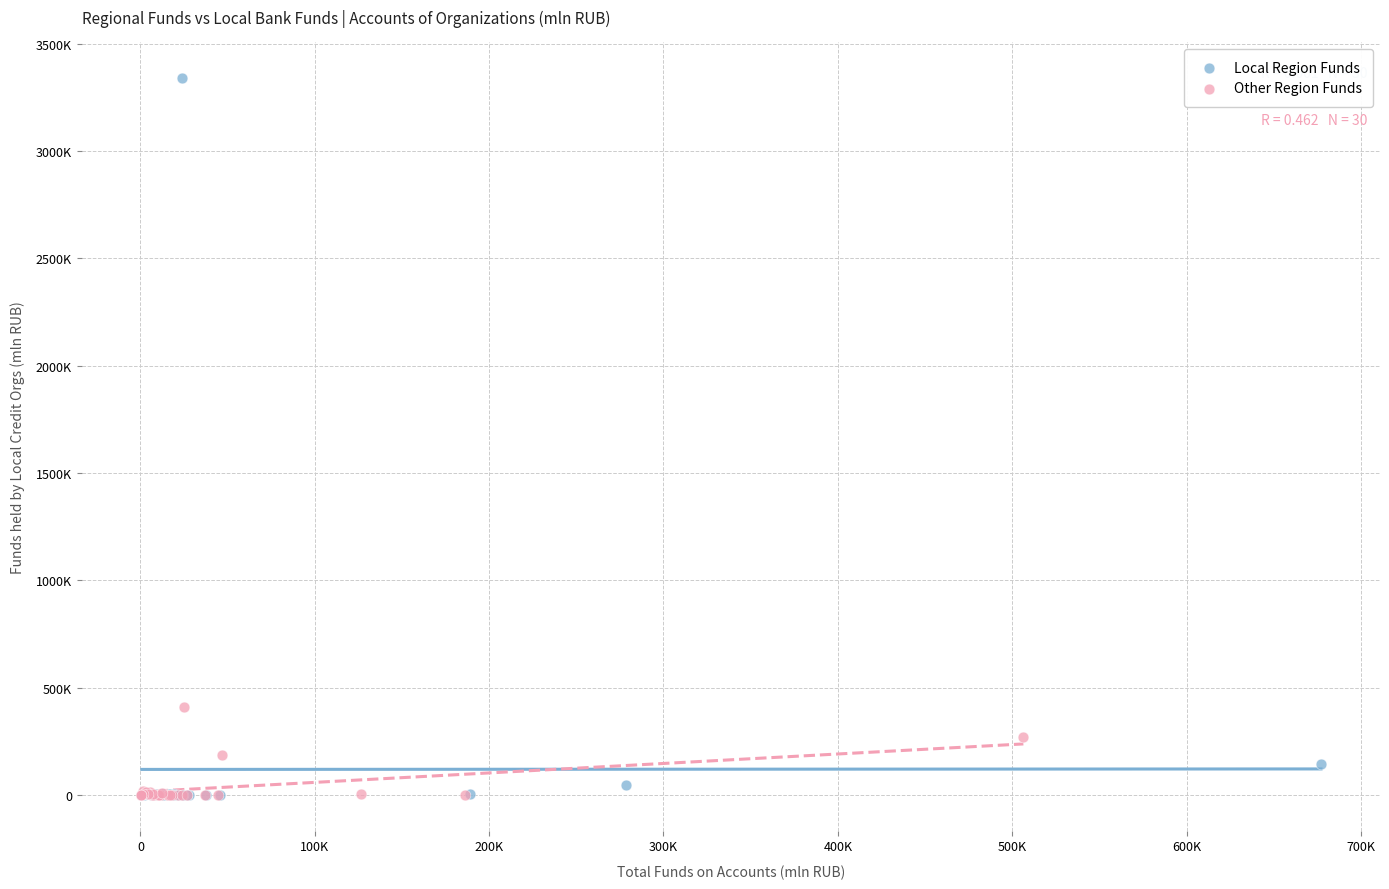

What are all the series names shown in the legend?

Local Region Funds, Other Region Funds